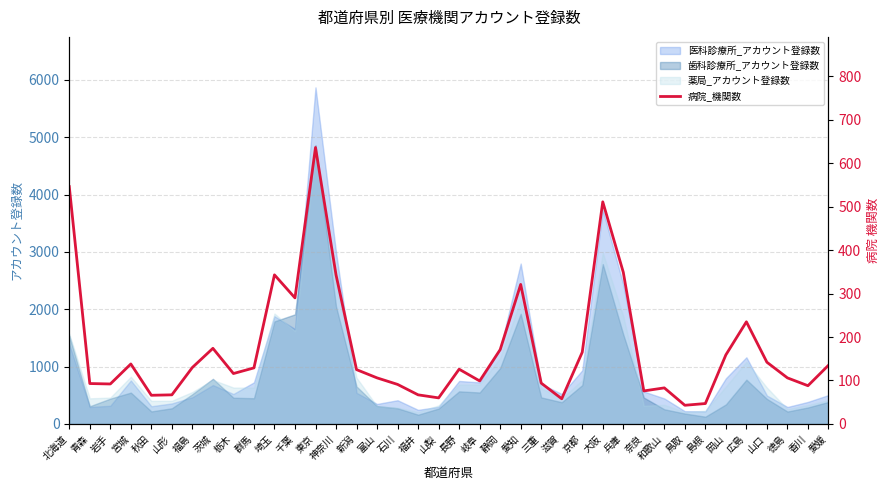

At which category does the data reach its first local valley?

岩手